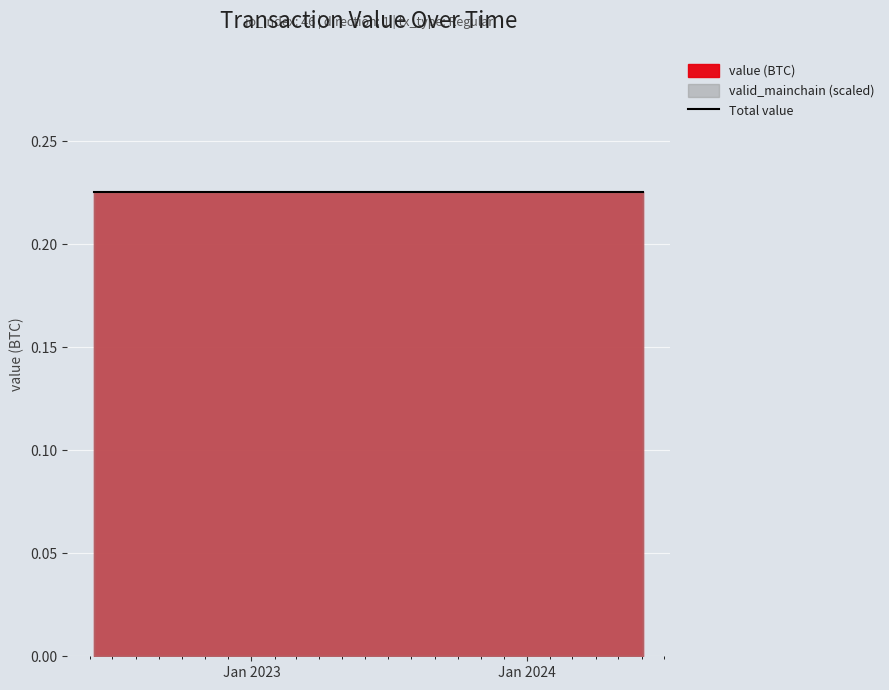

Is the value of value at 2 greater than the value of valid_mainchain at 14?

No